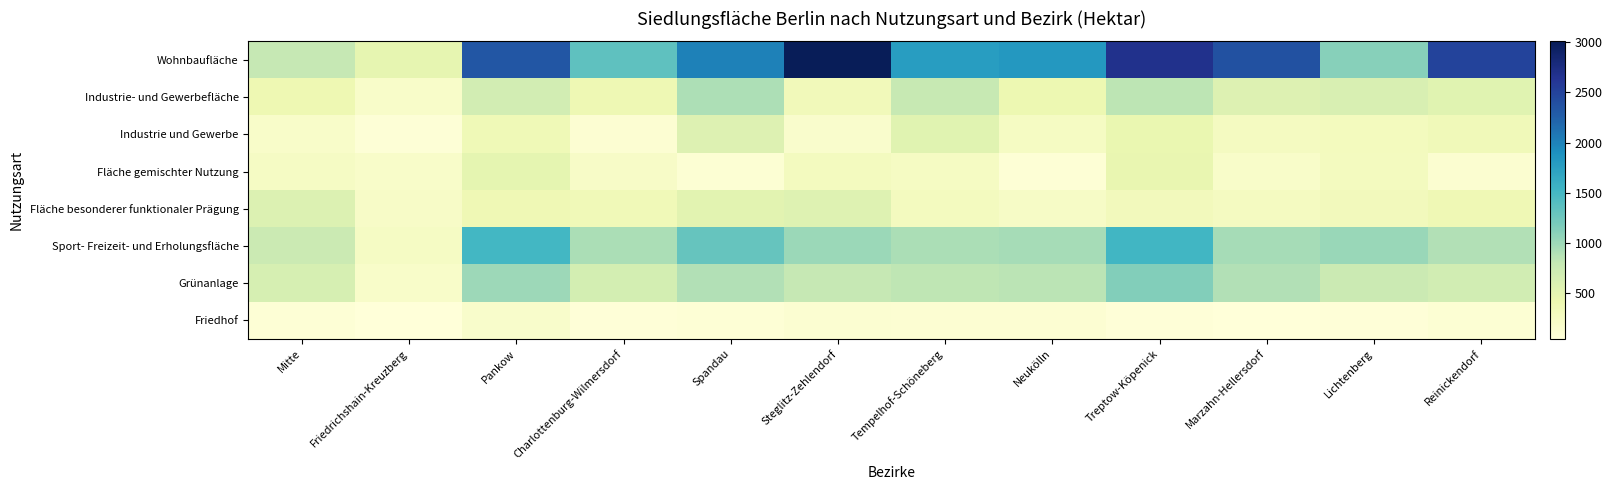

How many series are shown in this chart?

8